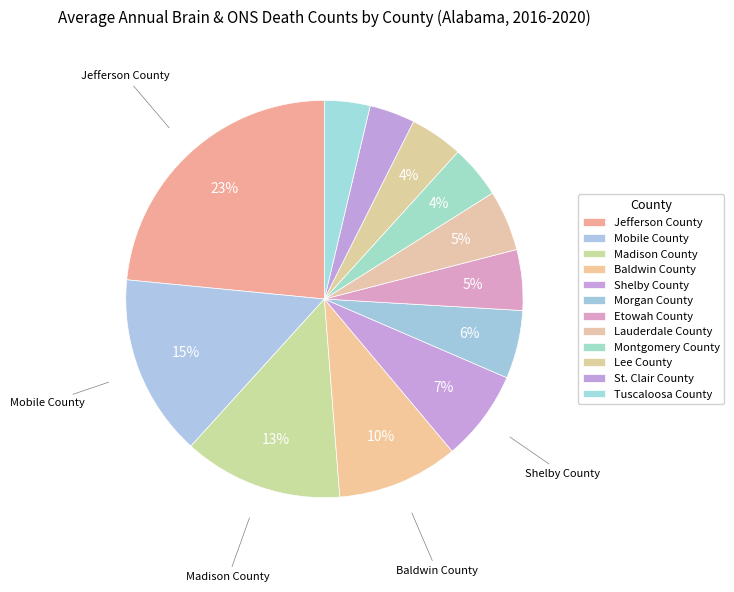

Is it true that Tuscaloosa County is 17% of the pie?

False